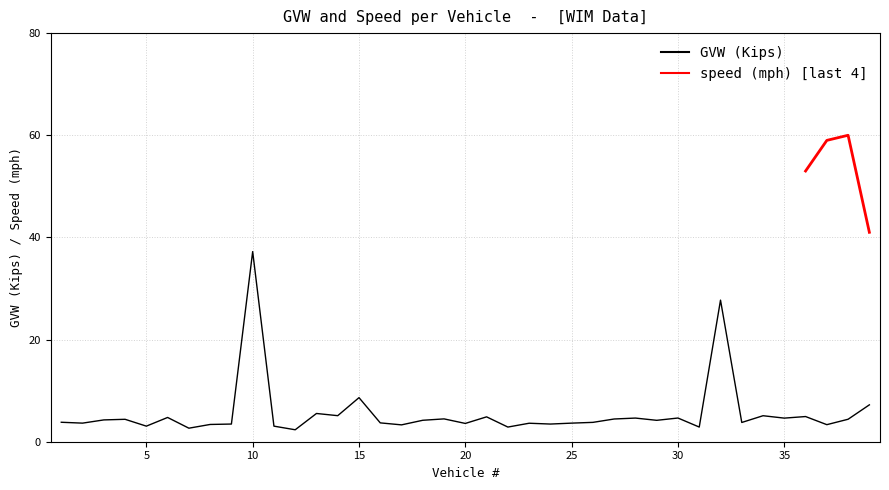

How many interior local valleys (lower than both neighbors) does the data have?

14